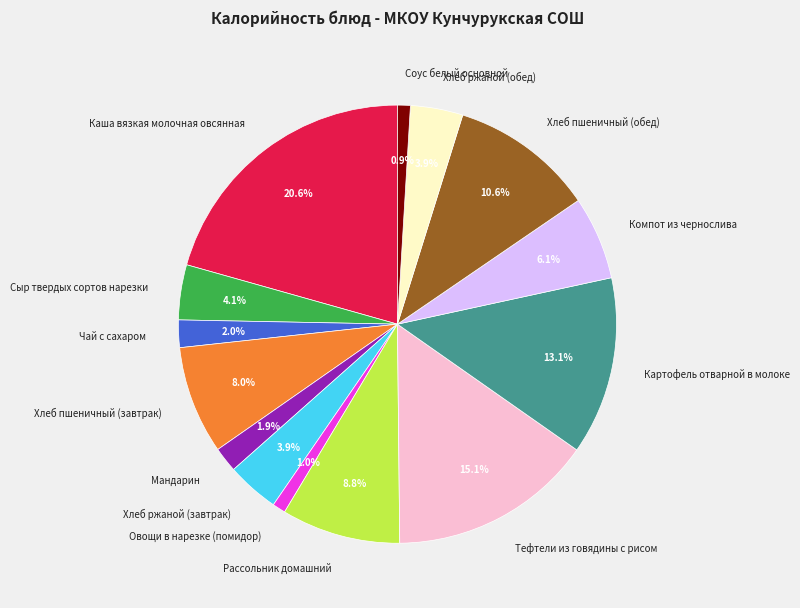

What percentage is the Чай с сахаром slice, to the nearest percent?

2%